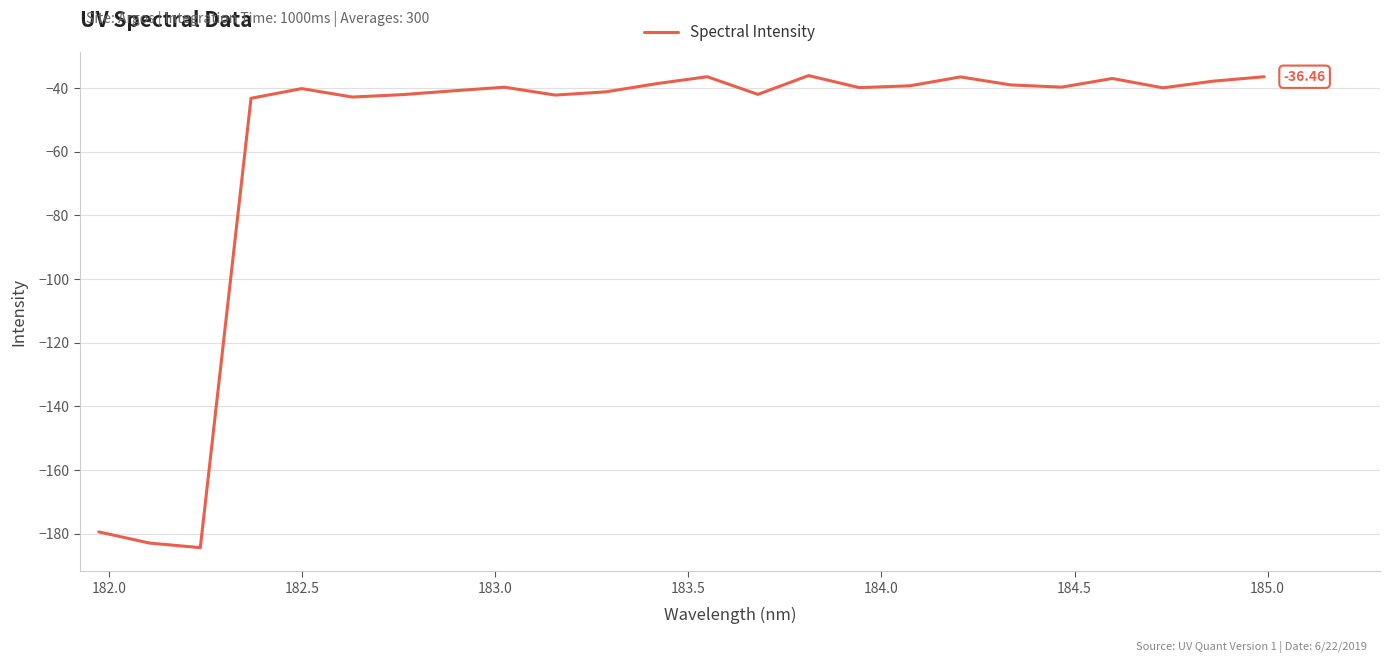

What is the maximum value shown in the chart?

-36.1